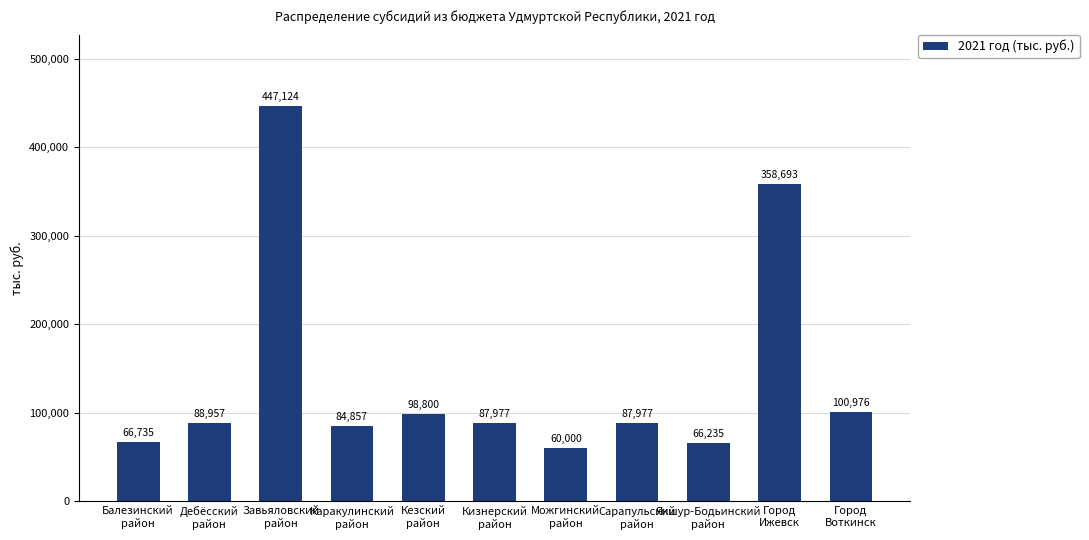

What is the greatest value displayed?

447123.5